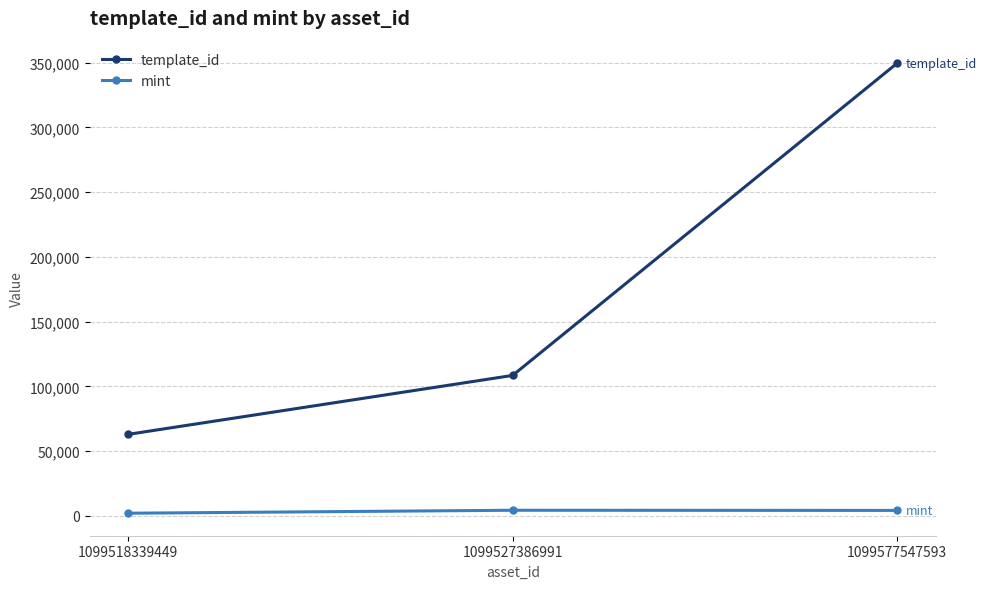

Where does the mint series first go above 4257?

1099527386991